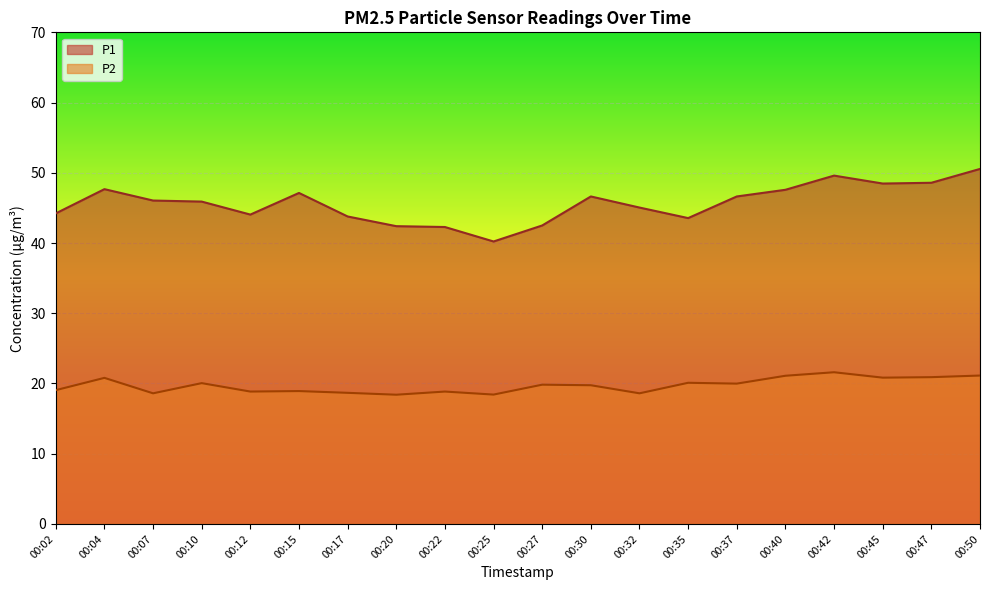

Reading left to right, what are all the values shown in this chart?

P1: 44.2	47.7	46.0	45.9	44.0	47.1	43.8	42.4	42.3	40.2	42.5	46.6	45.0	43.5	46.6	47.6	49.6	48.5	48.6	50.5
P2: 19.1	20.8	18.6	20.1	18.9	18.9	18.7	18.4	18.9	18.4	19.8	19.8	18.6	20.1	20.0	21.1	21.6	20.8	20.9	21.1